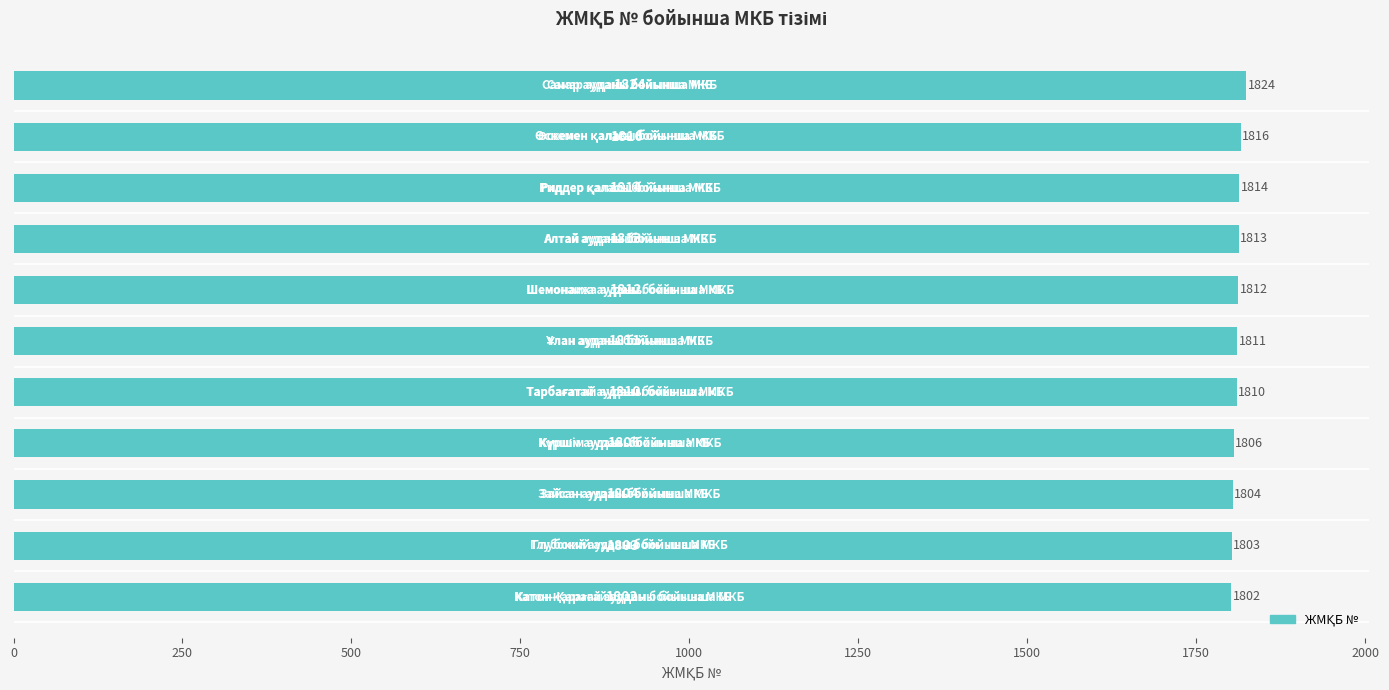

How many series are shown in this chart?

1